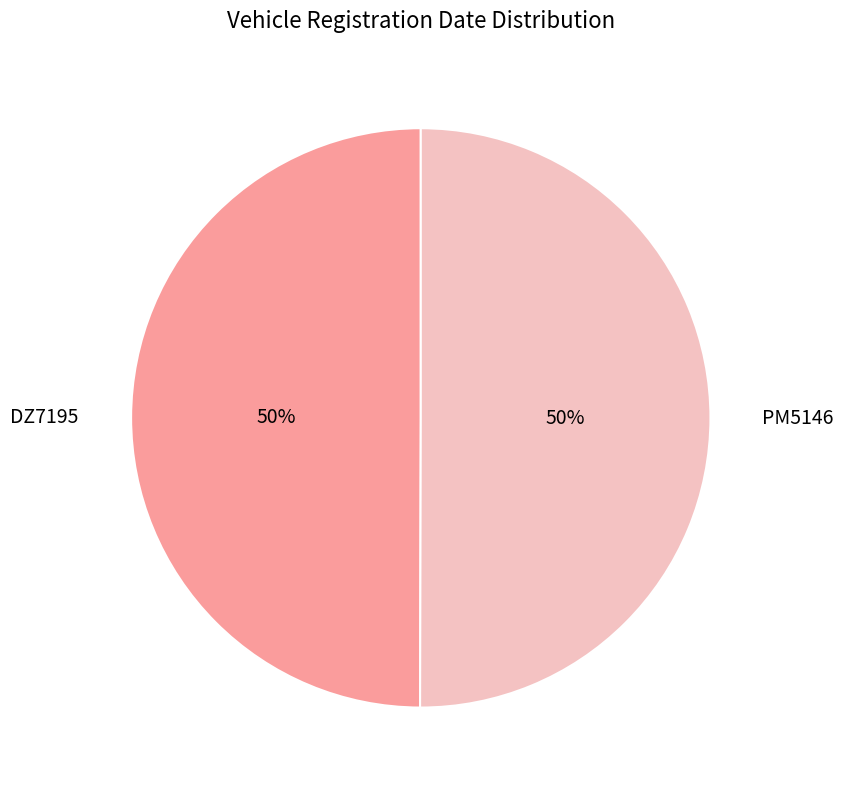

How many segments does this pie chart have?

2